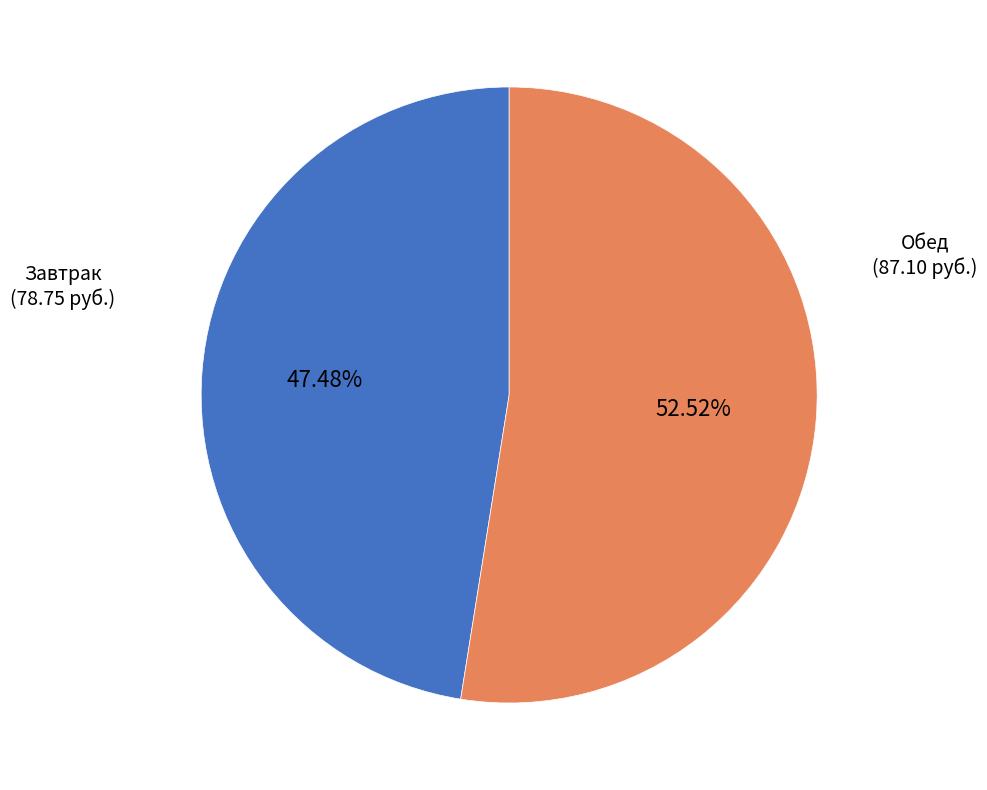

Is there any slice that represents more than half of the pie?

Yes